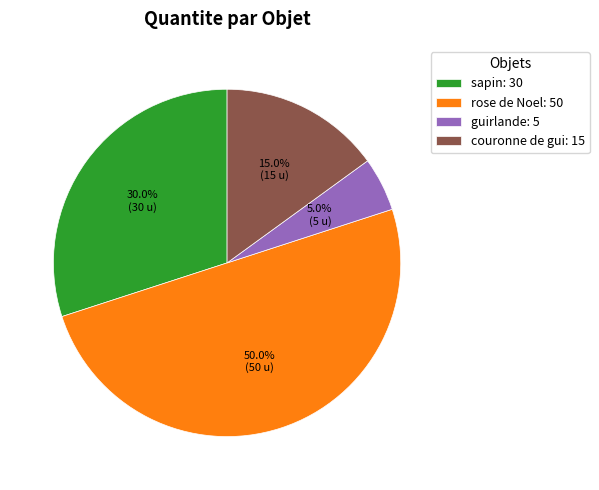

Does sapin account for over 50% of the chart?

No